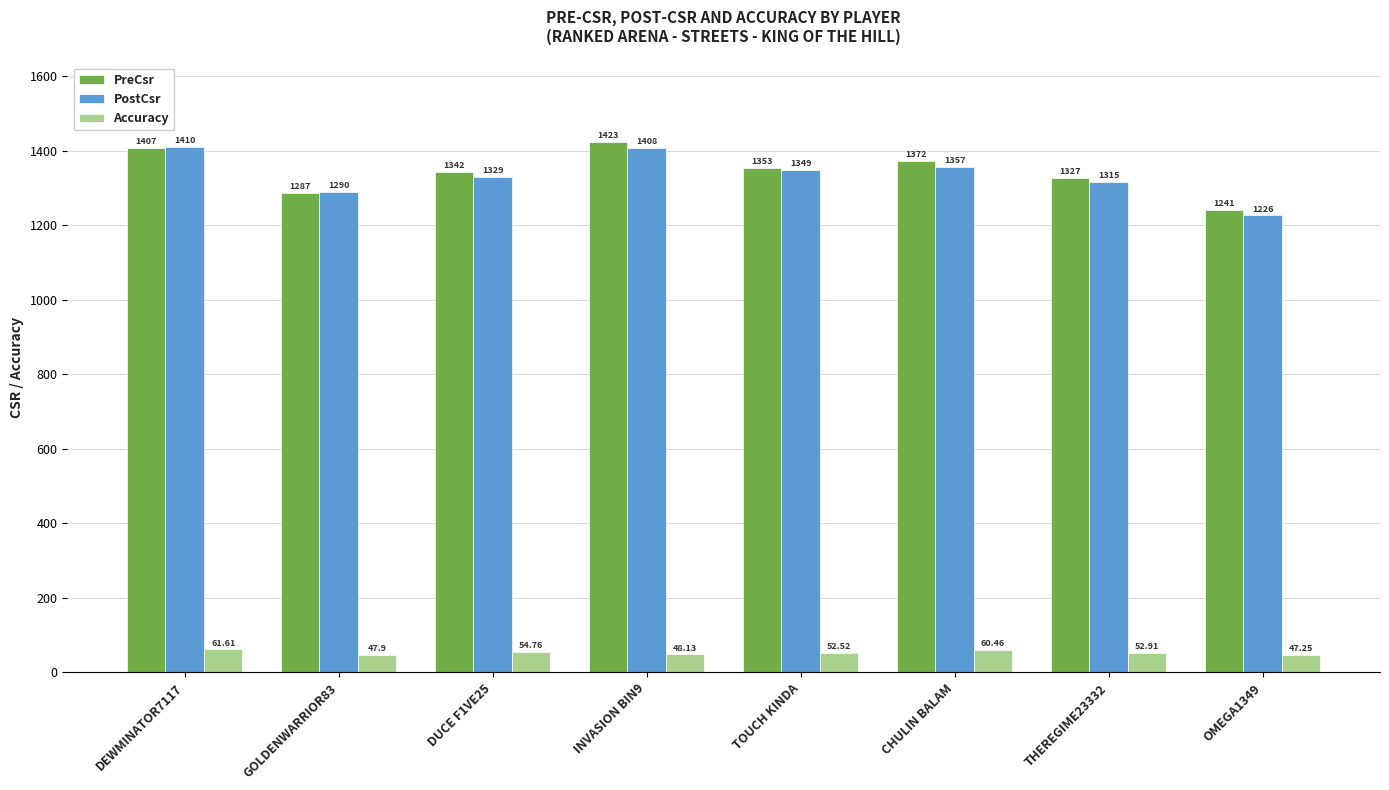

Rank the categories by PostCsr value from lowest to highest.

OMEGA1349, GOLDENWARRIOR83, THEREGIME23332, DUCE F1VE25, TOUCH KINDA, CHULIN BALAM, INVASION BIN9, DEWMINATOR7117